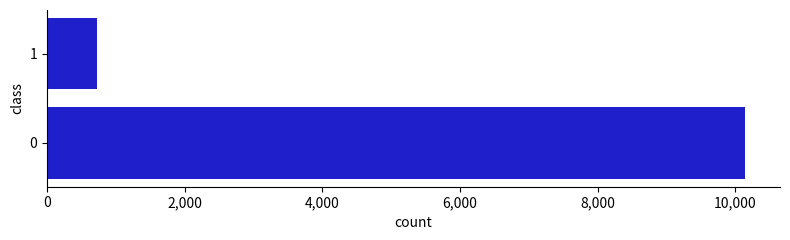

List the labels in order of value, largest first.

0, 1